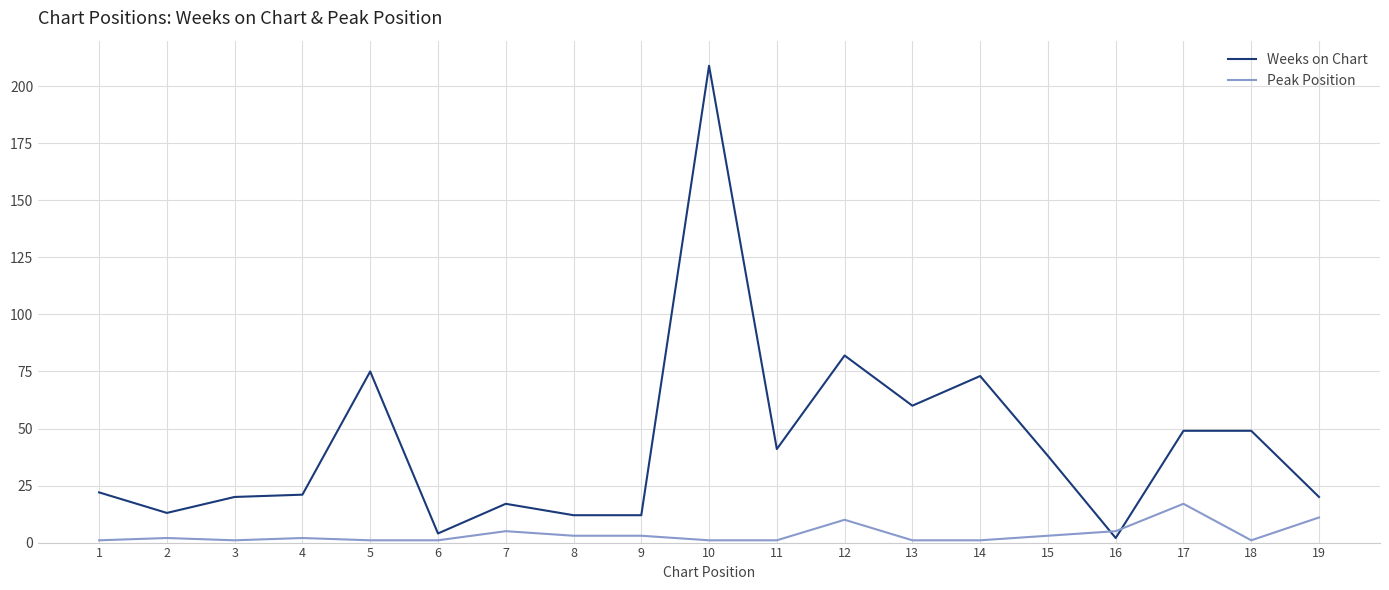

The Weeks on Chart series shows 121 at 10. True or false?

False